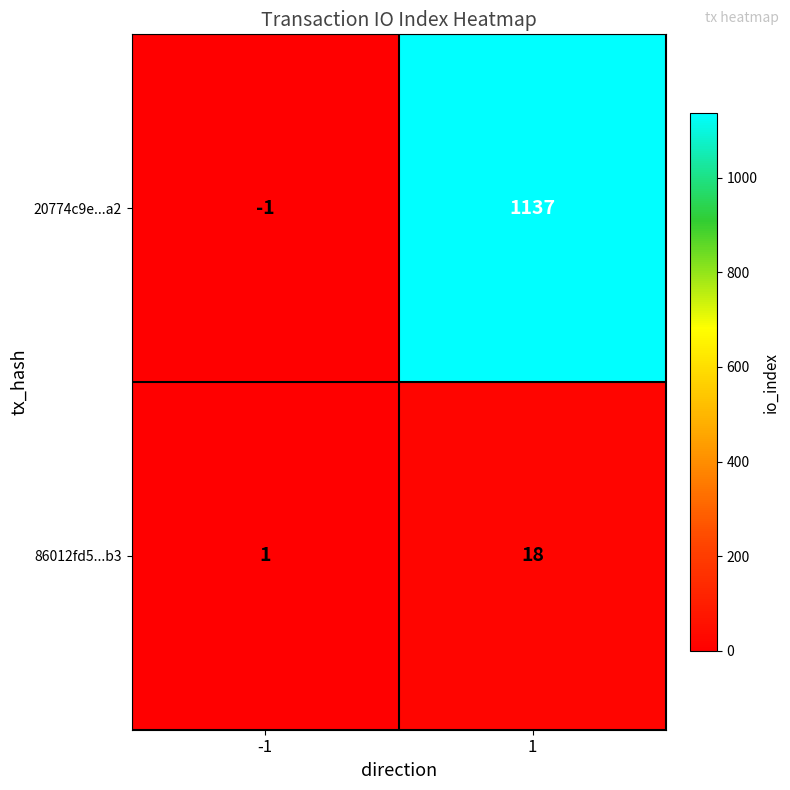

True or false: 20774c9e...a2 has a value of 617 at 1.

False